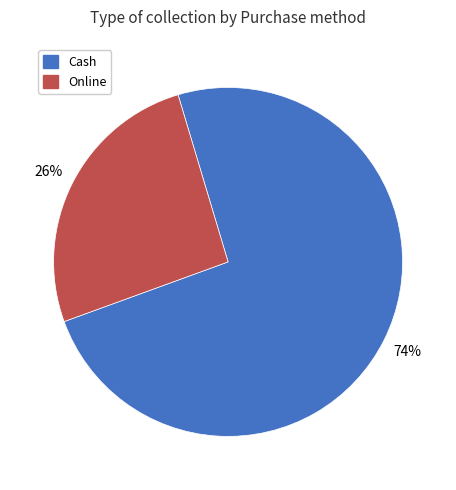

True or false: Online accounts for 14% of the total.

False